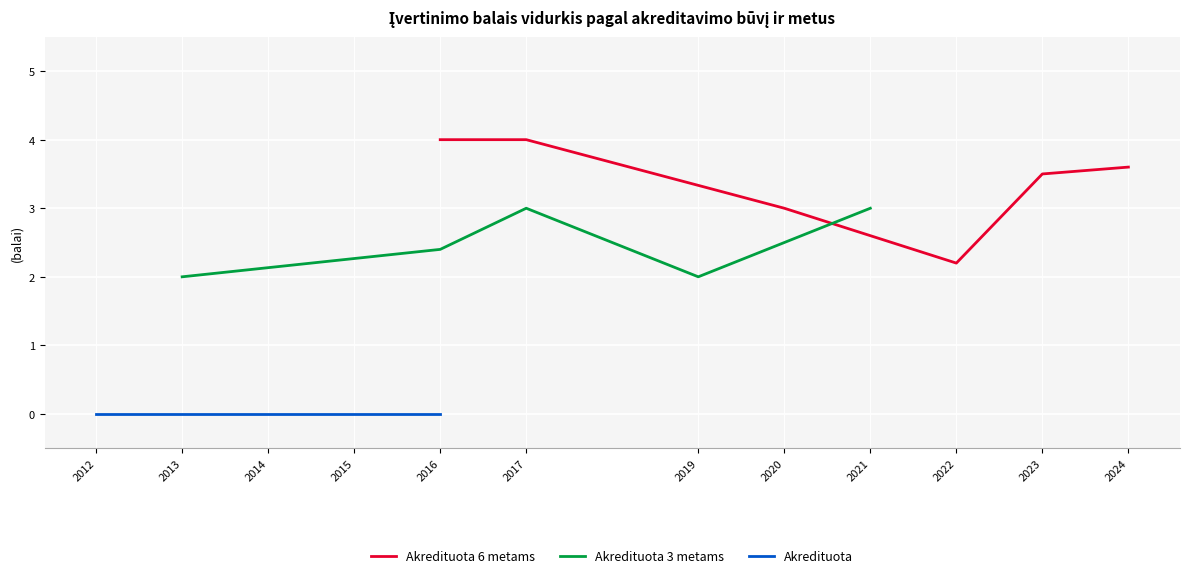

True or false: Akredituota 6 metams has a value of 1.6 at 2017.

False